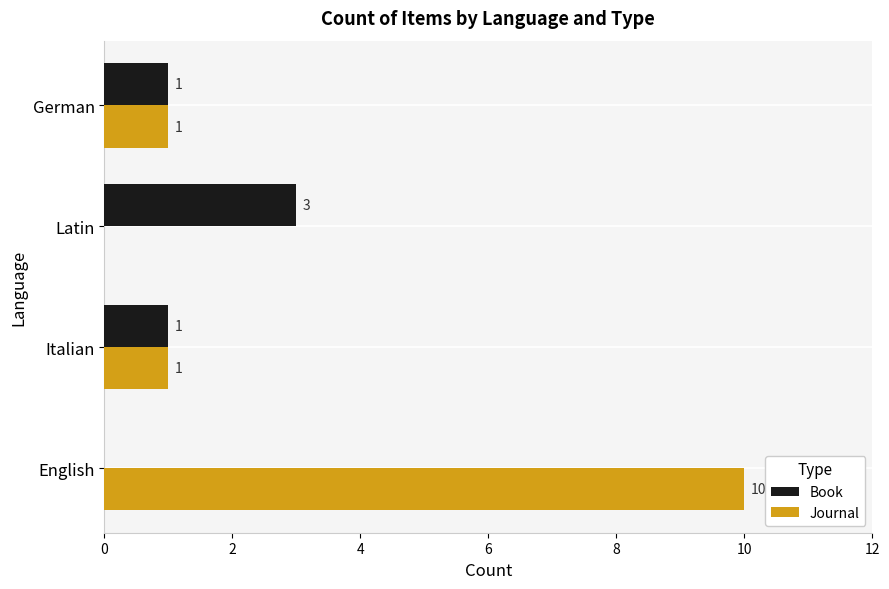

How many values in Book are above zero?

3